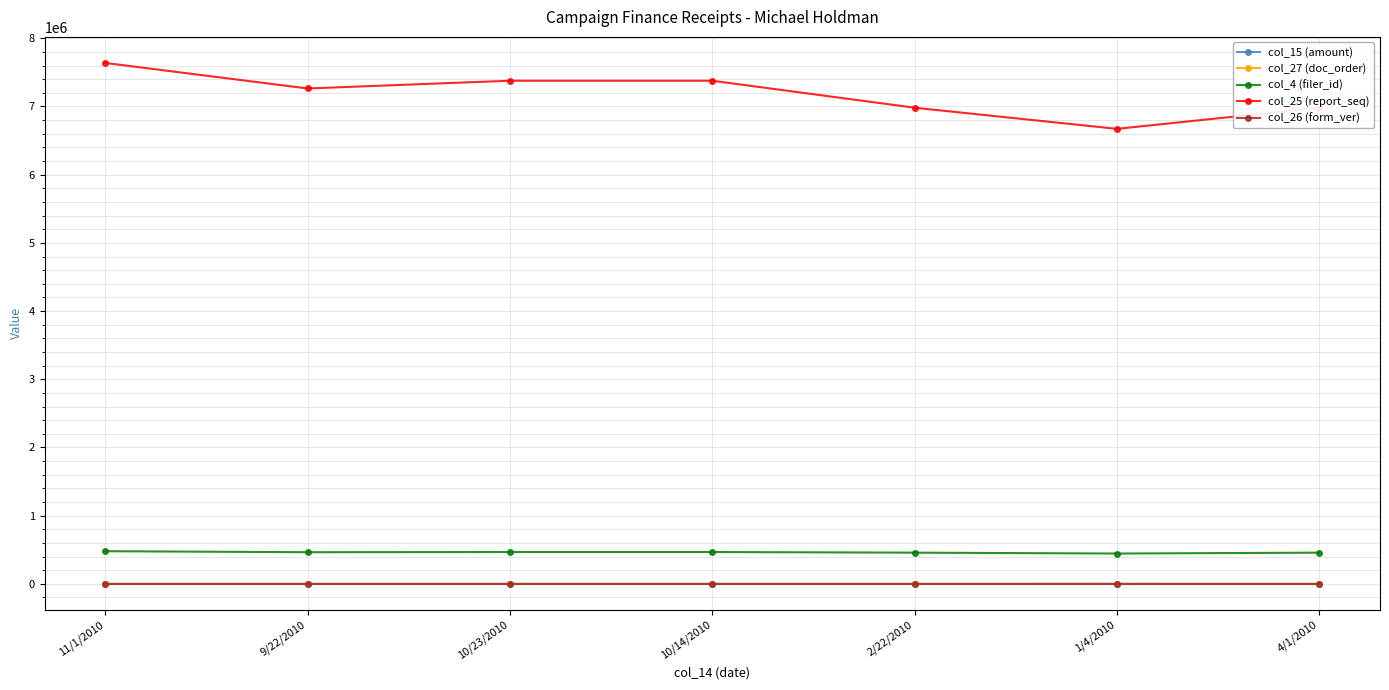

What is the maximum value for col_4 (filer_id)?

478134.0